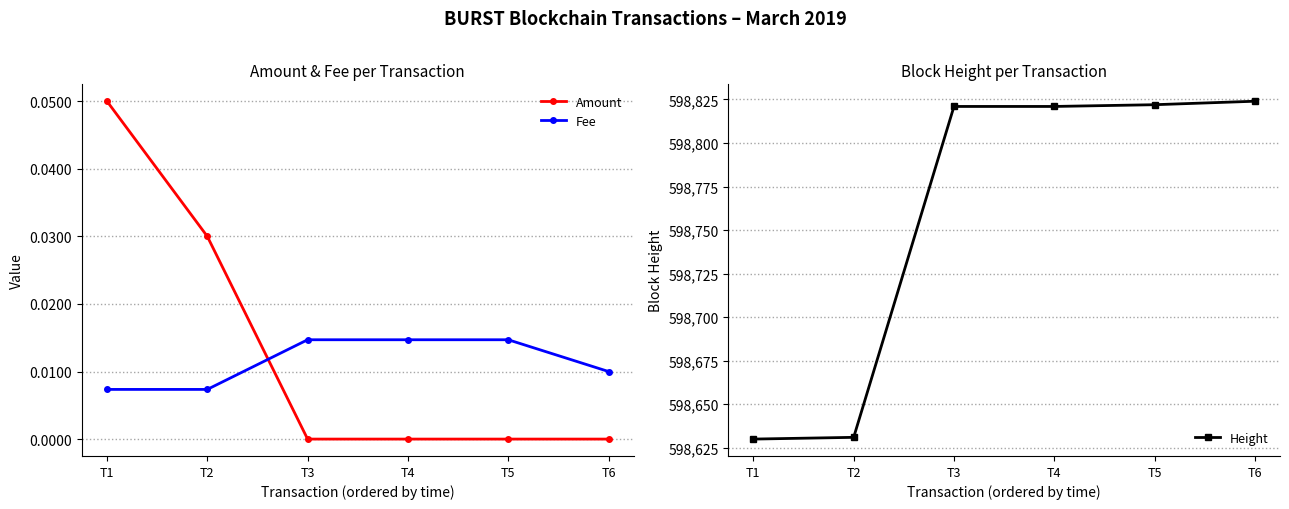

Rank the series at T2 from highest to lowest value.

Height, Amount, Fee